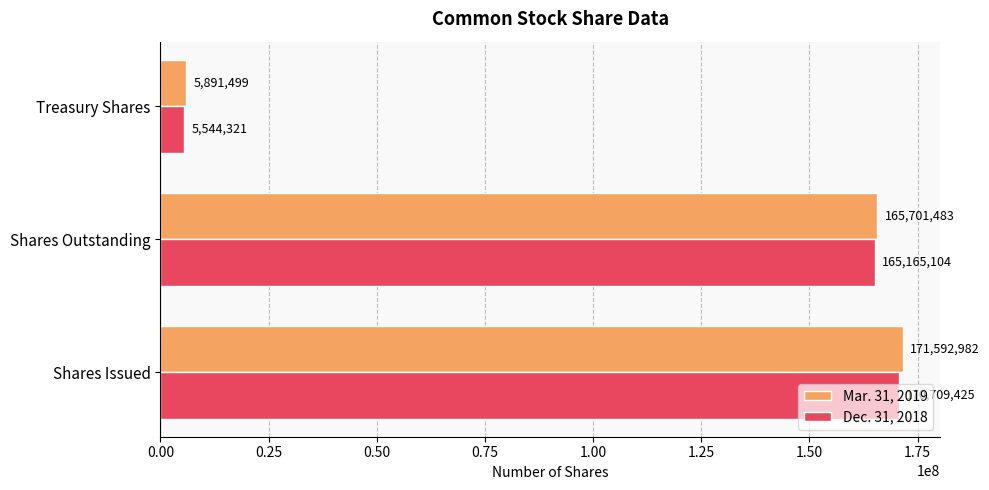

What is the difference between the highest and lowest values at Shares Outstanding?

536379